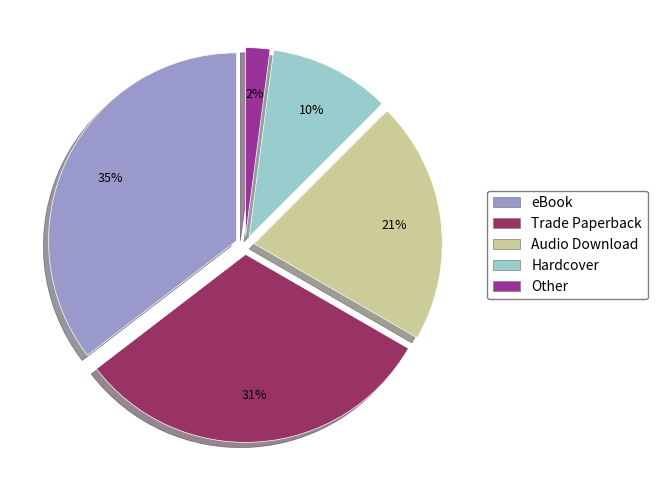

The eBook slice represents 35% of the pie. True or false?

True